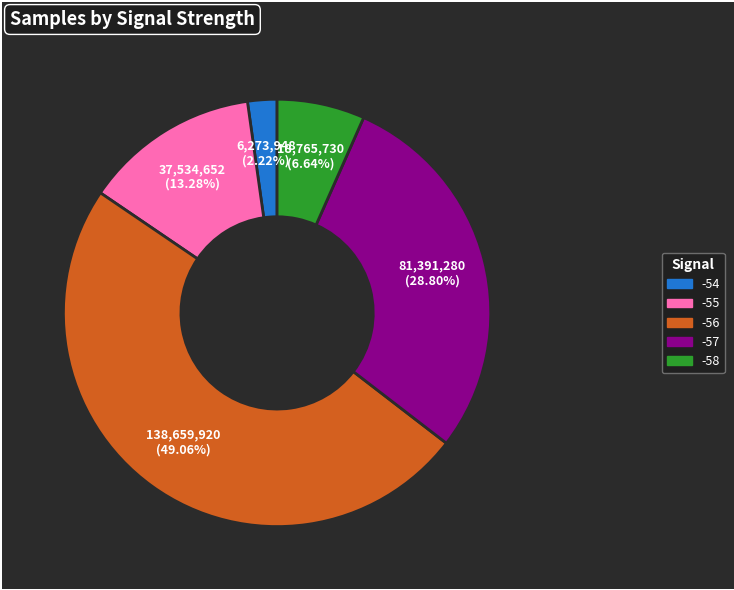

Is there any slice that represents more than half of the pie?

No